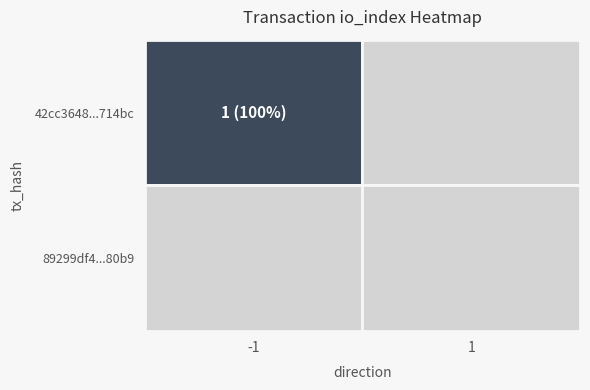

Is it true that 42cc3648517a43f95b4ce036f5410f0dac714bc equals 1 at -1?

True